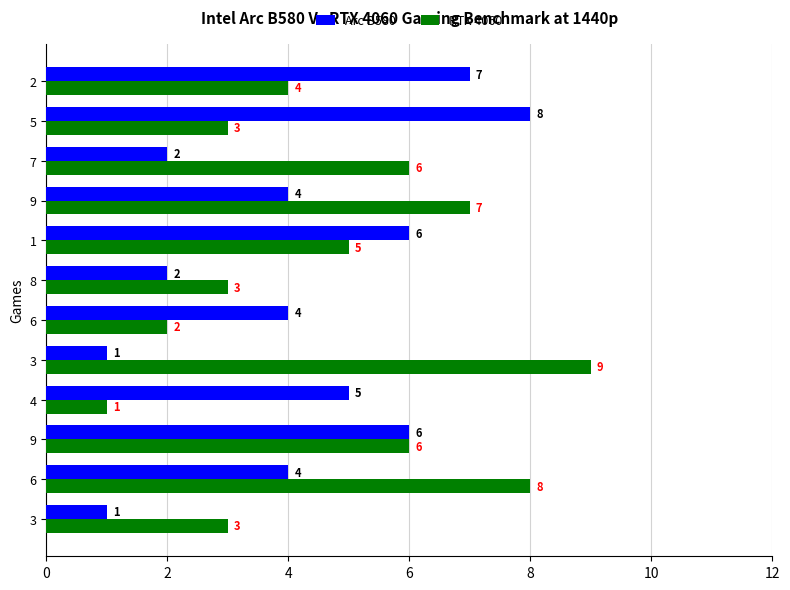

How many series are shown in this chart?

2